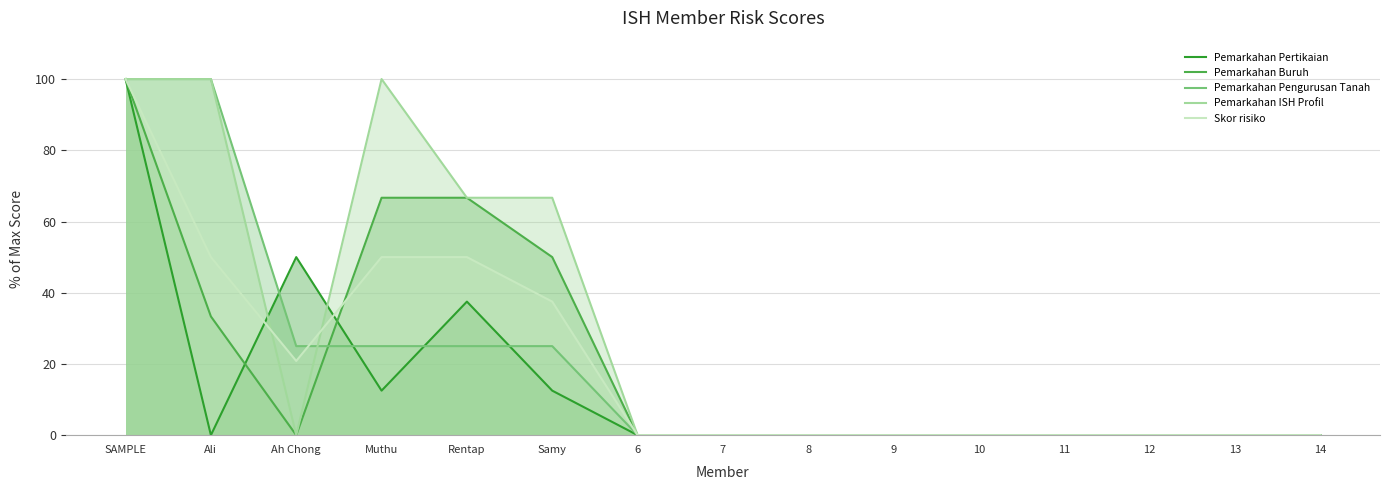

How many data points in Pemarkahan Pertikaian are above 0?

5